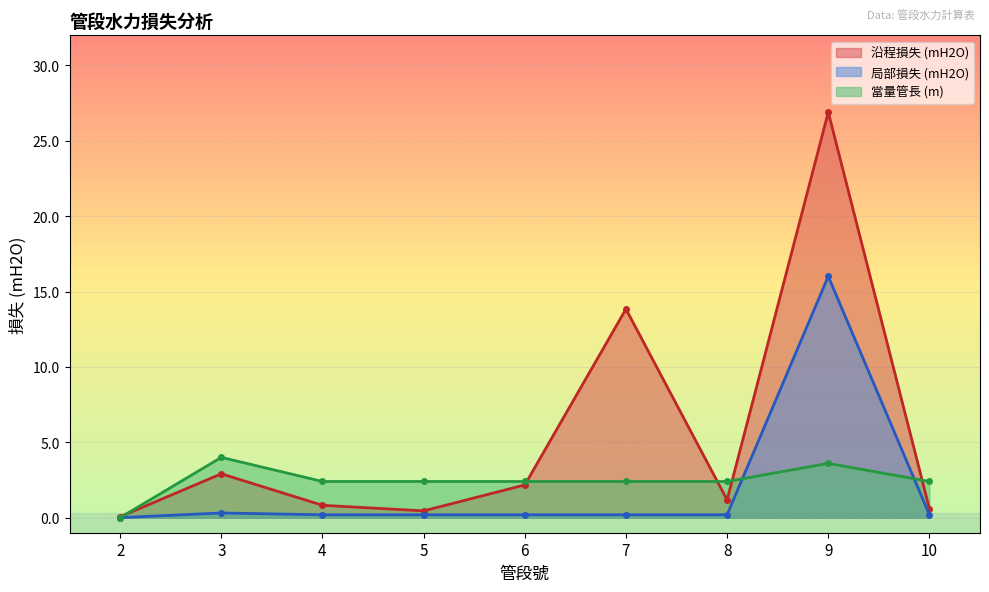

True or false: 當量管長 (m) has more than 2 interior local peaks.

False